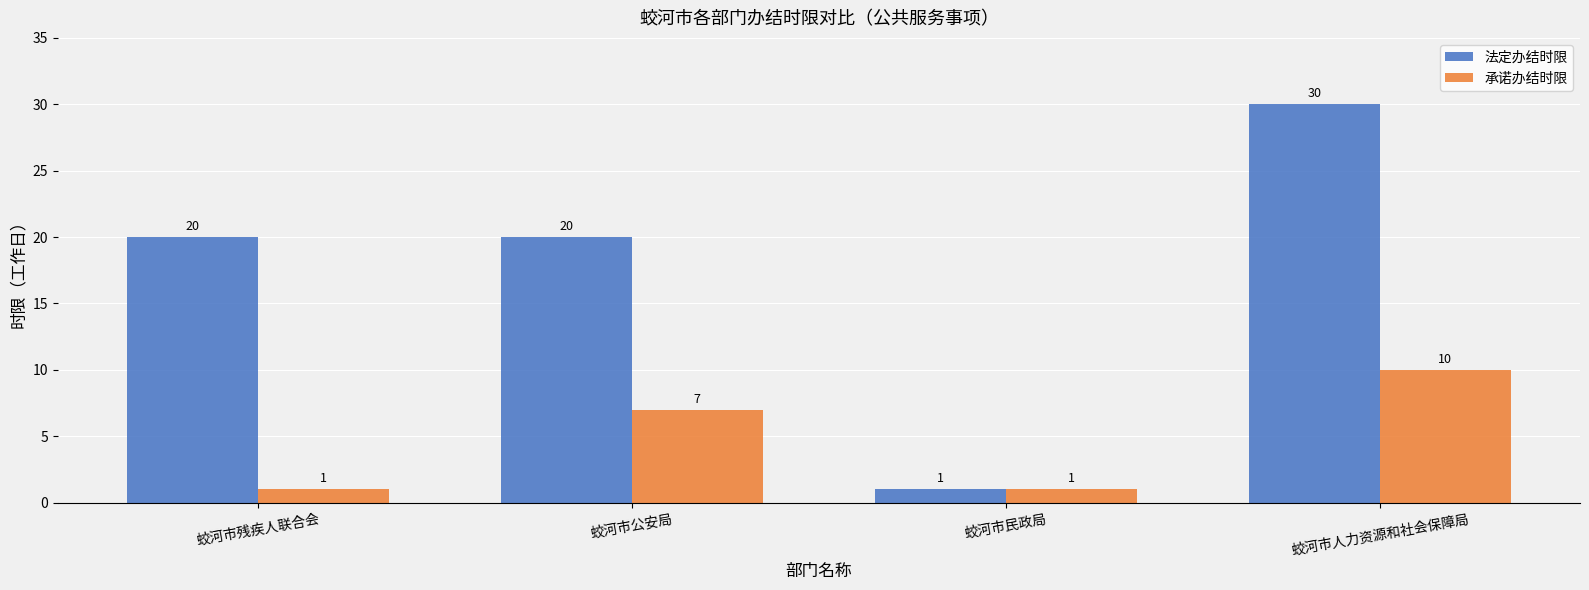

Is the value of 承诺办结时限 at 蛟河市公安局 greater than the value of 法定办结时限 at 蛟河市民政局?

Yes